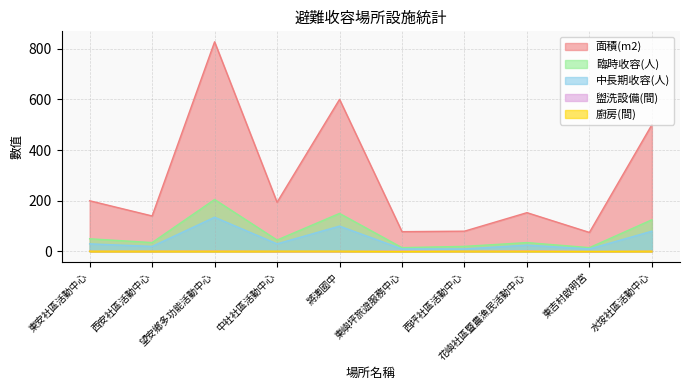

What is the difference between the highest and lowest values at 西坪社區活動中心?

79